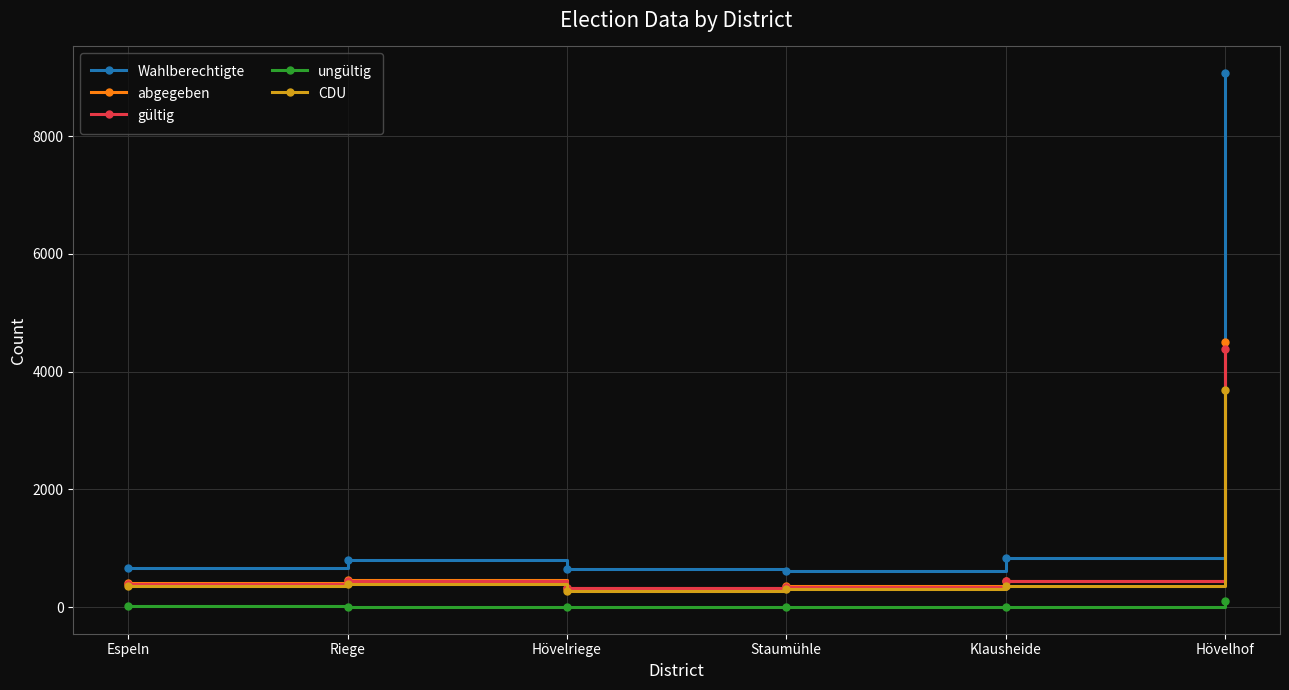

What is the maximum value shown in the chart?

9069